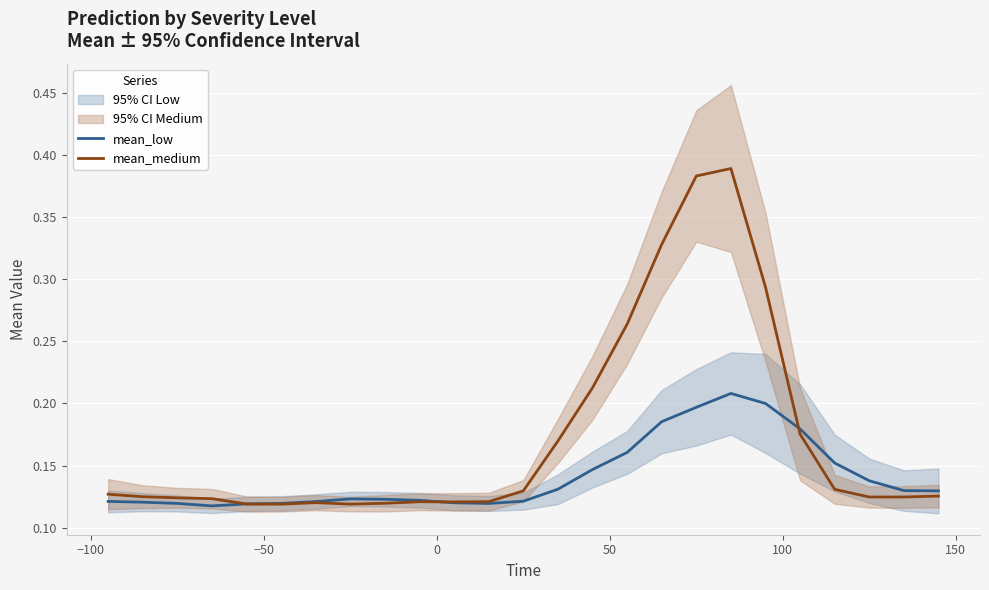

How many lines are shown in the chart?

2